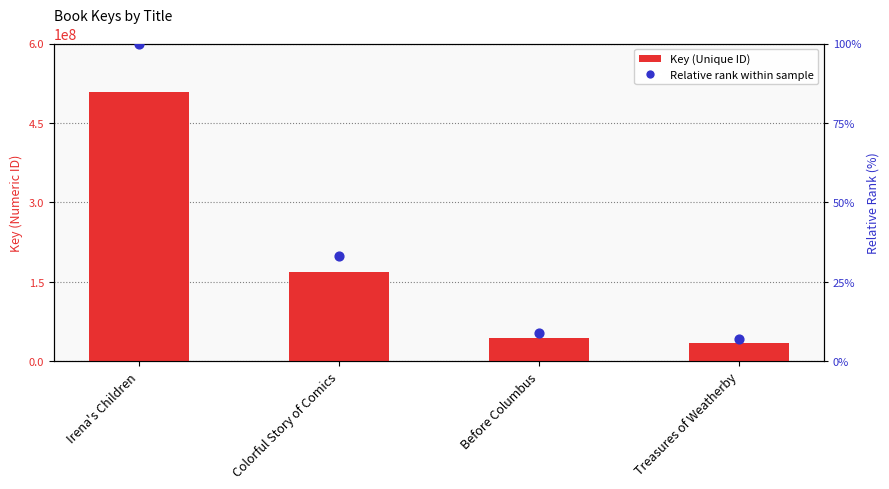

Which series has the largest total across all categories?

Key (Unique ID)